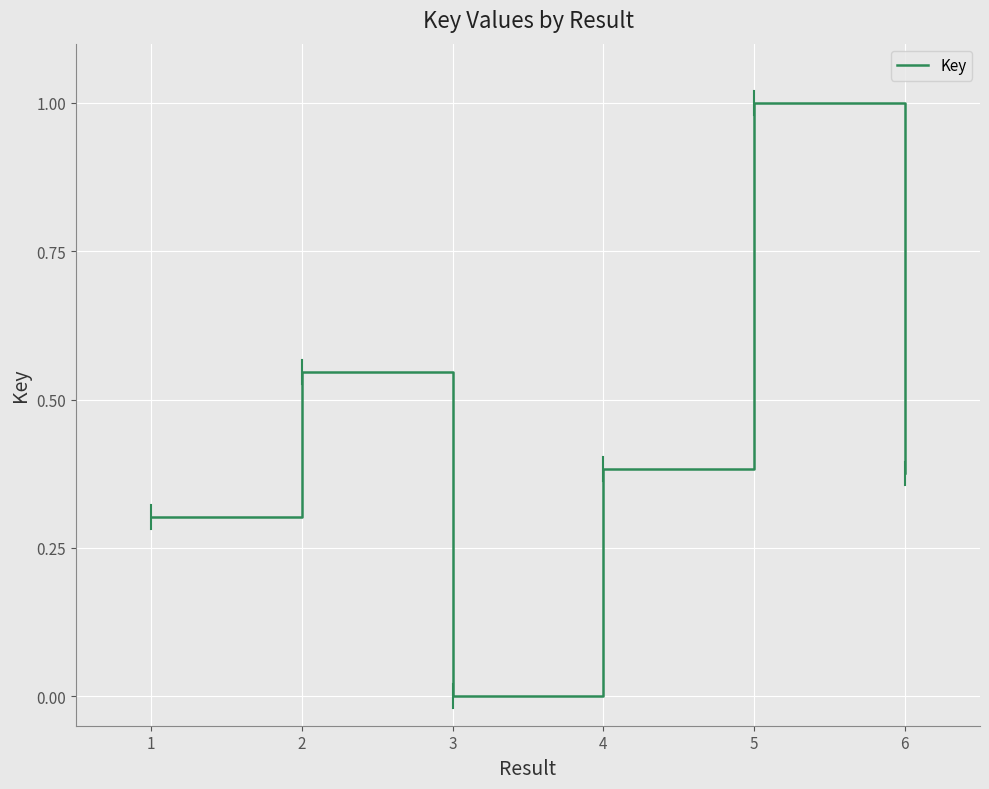

How many interior local valleys (lower than both neighbors) does the data have?

1